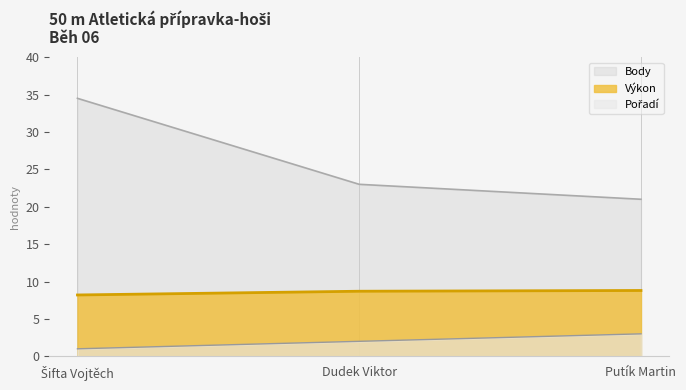

Rank the series at Šifta Vojtěch from highest to lowest value.

Body, Výkon, Pořadí